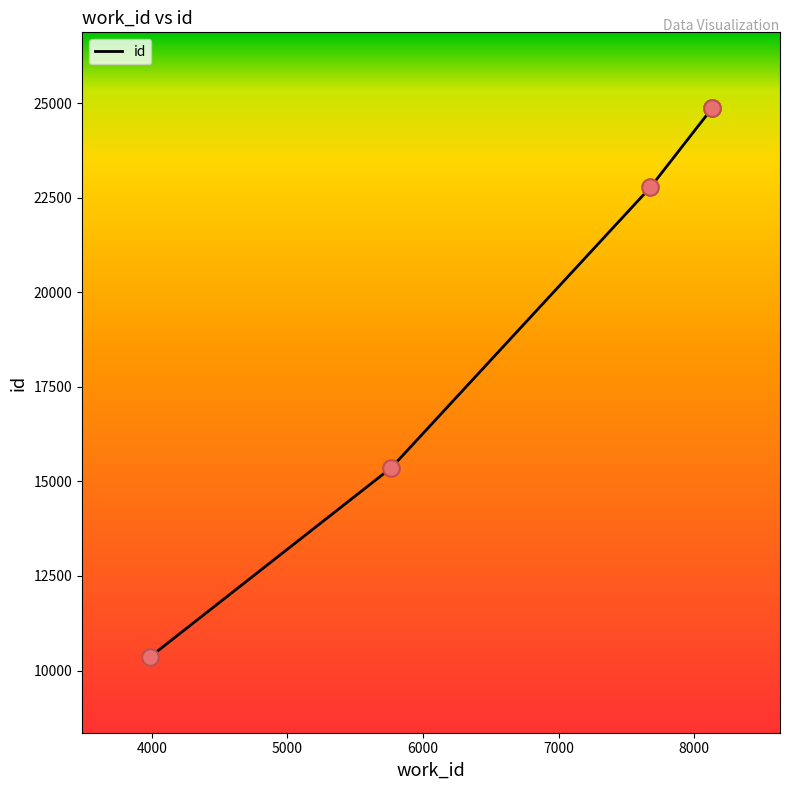

What is the change in value from 5767 to 7677?

+7414